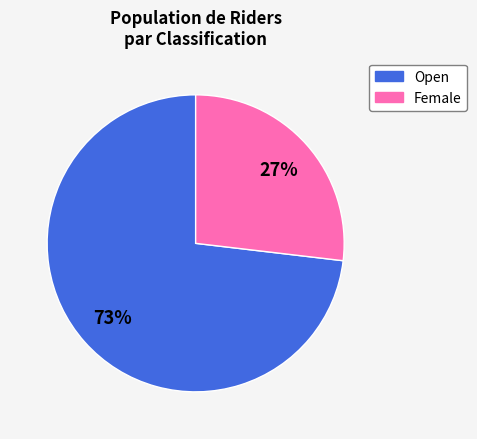

How many slices are in this pie chart?

2